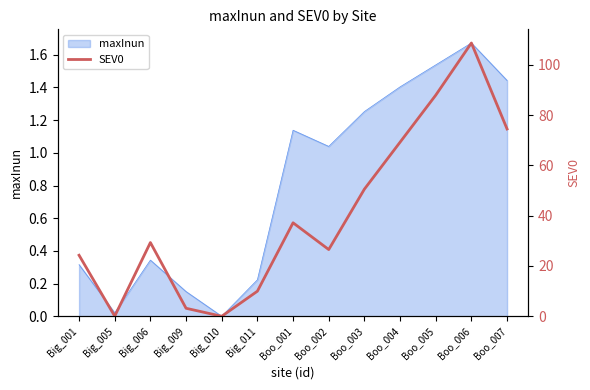

Where is the first local maximum?

Big_006